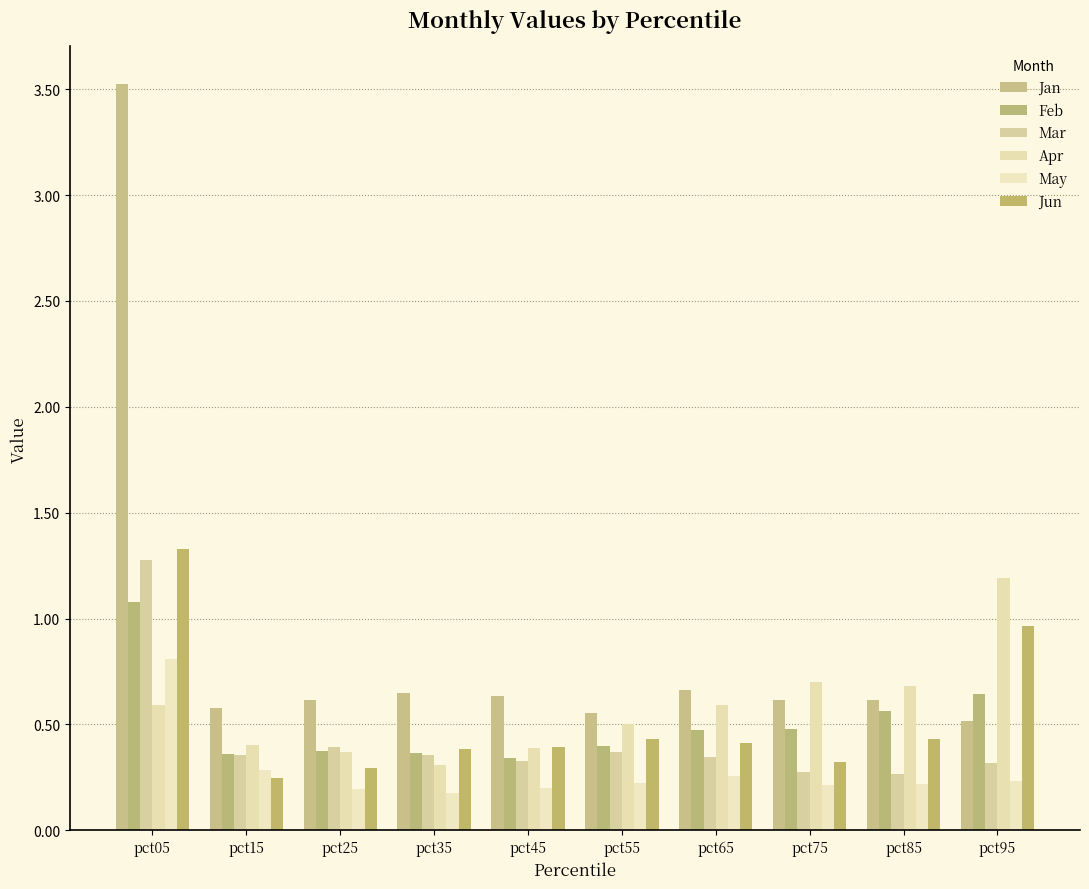

List the series in order of their peak value, highest first.

Jan, Jun, Mar, Apr, Feb, May